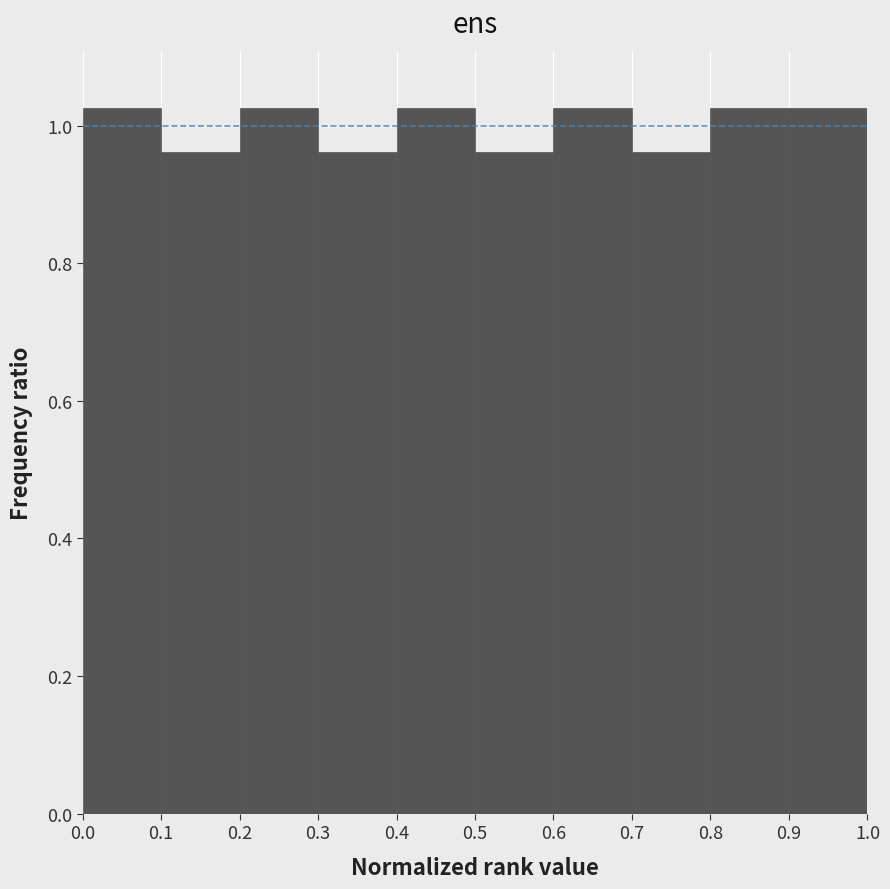

Reading left to right, list every bar in this chart as the range it spans on the x-axis followed by its height. The values are not printed on the chart, so give them approximately, as read against the axis.

0.0 to 0.1: 1.02
0.1 to 0.2: 0.96
0.2 to 0.3: 1.02
0.3 to 0.4: 0.96
0.4 to 0.5: 1.02
0.5 to 0.6: 0.96
0.6 to 0.7: 1.02
0.7 to 0.8: 0.96
0.8 to 0.9: 1.02
0.9 to 1.0: 1.02